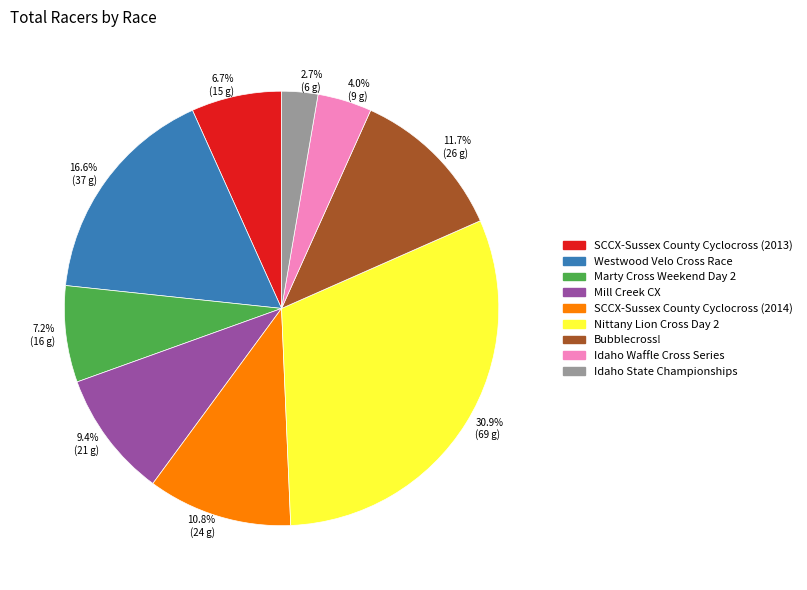

To the nearest percent, what is the difference between the largest and smallest slice percentages?

28%